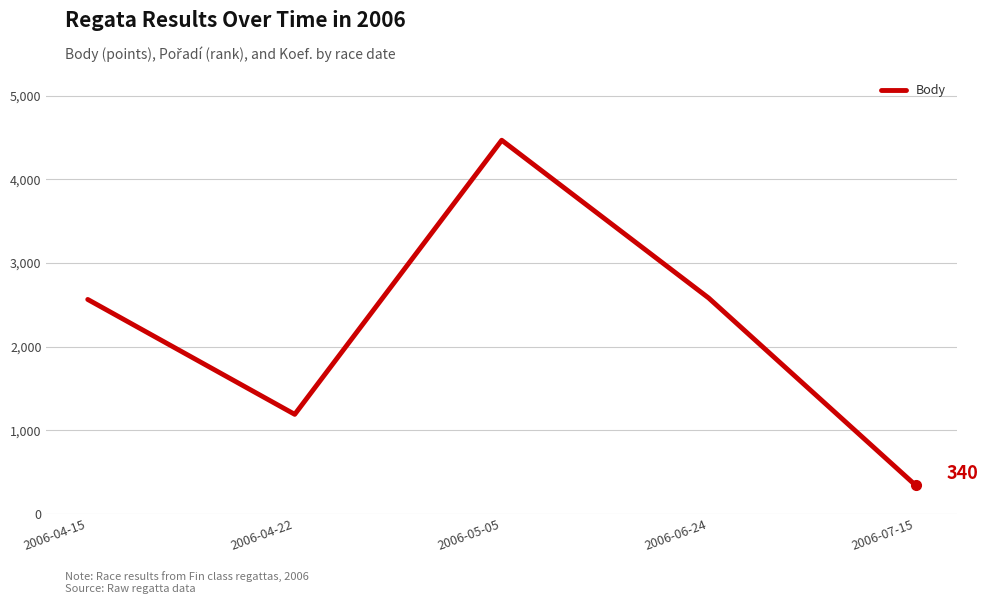

Does the chart display data point markers on the line(s)?

No